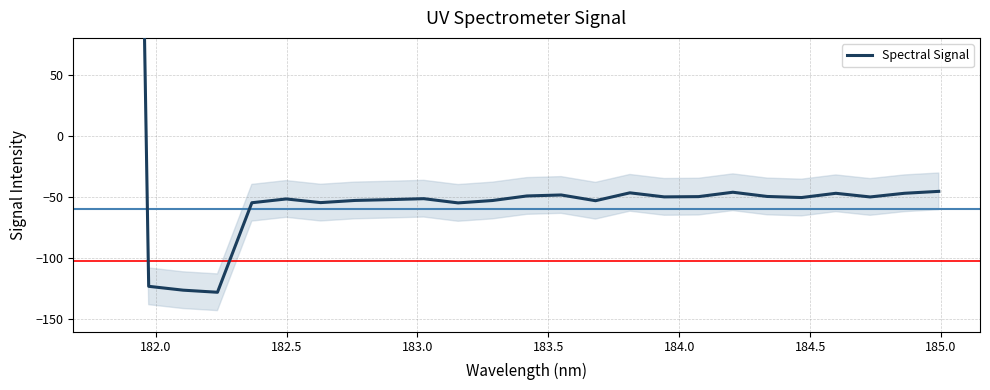

How many values are above zero?

1